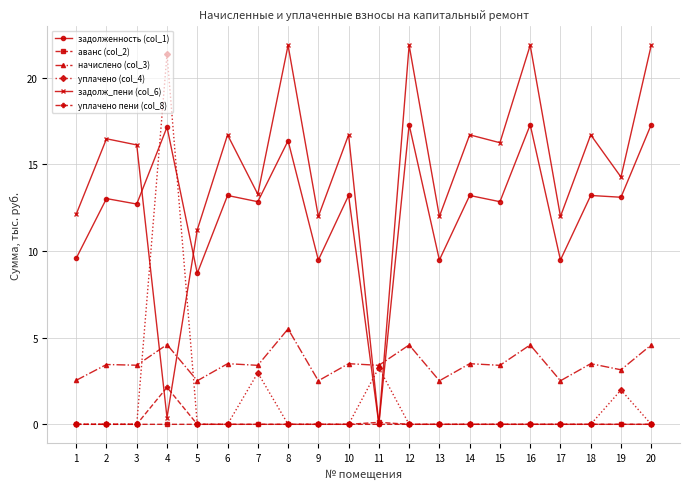

Where do аванс (col_2) and задолженность (col_1) first cross each other?

10 and 11